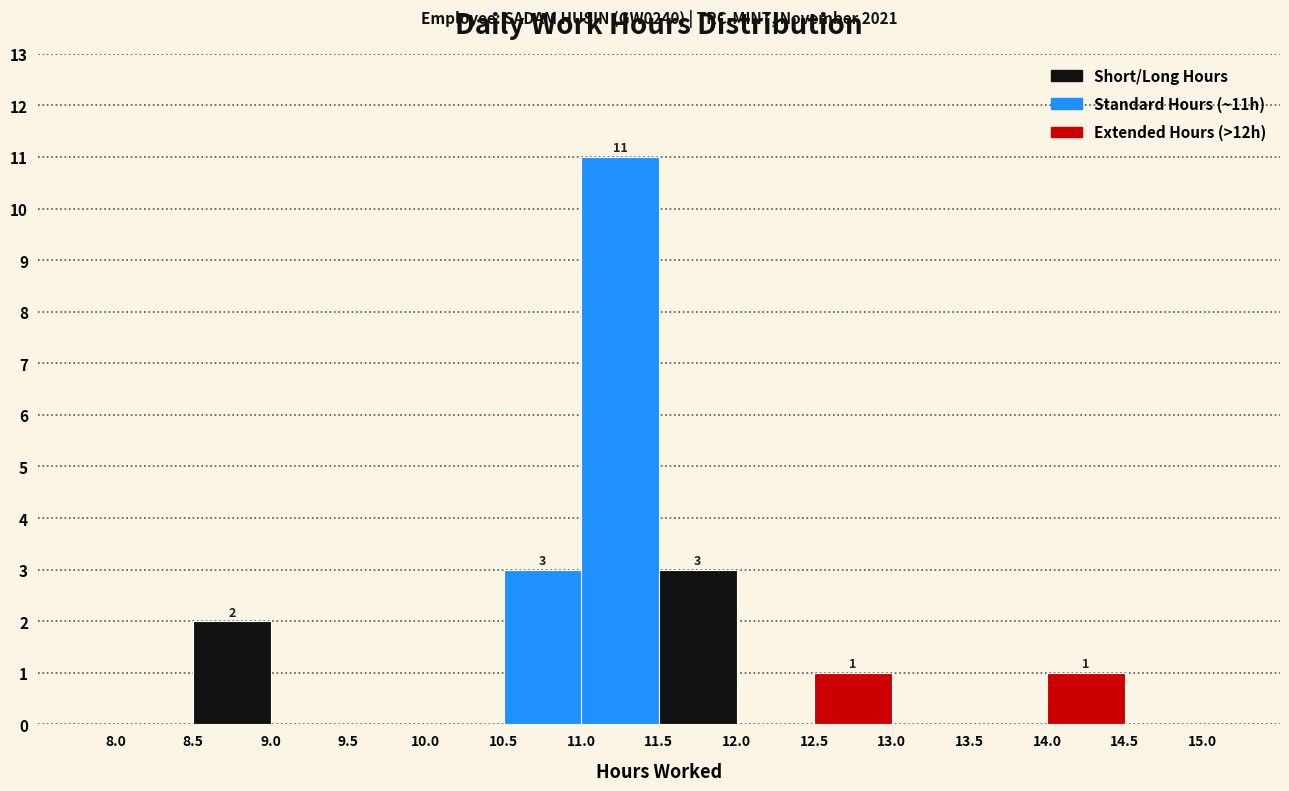

Which range on the x-axis has the tallest bar?

11.0 to 11.5